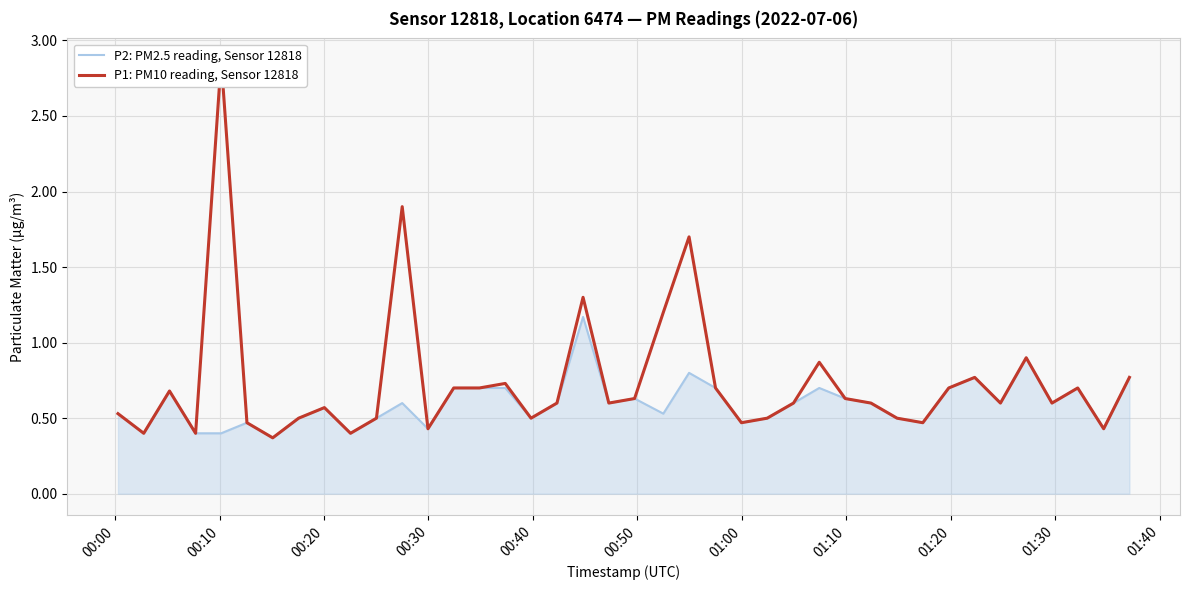

What is the maximum value for P2: PM2.5 reading, Sensor 12818?

1.2